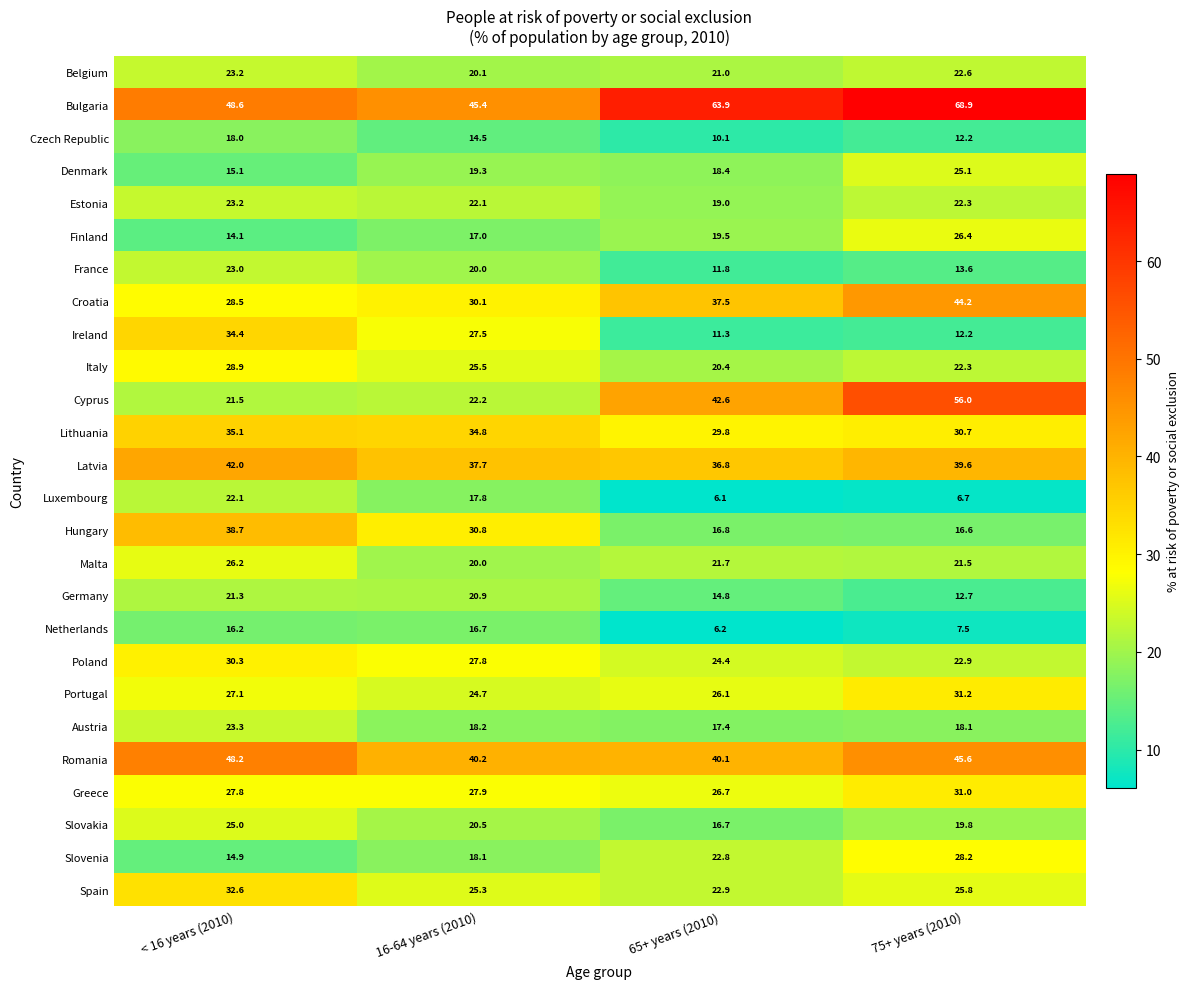

At which label is Denmark closest to 20?

16-64 years (2010)